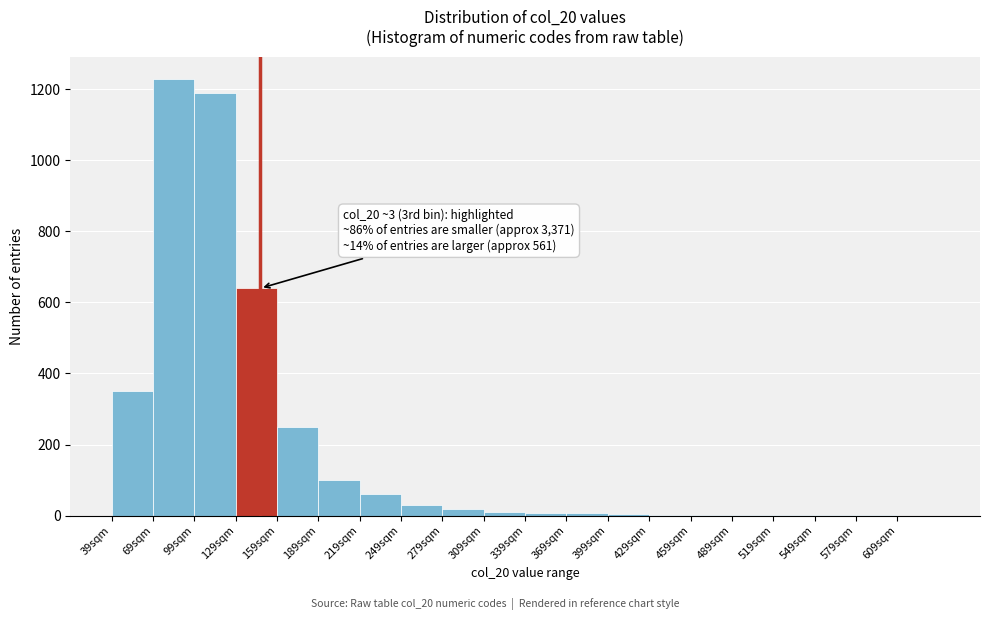

Which range on the x-axis has the tallest bar?

69 to 99